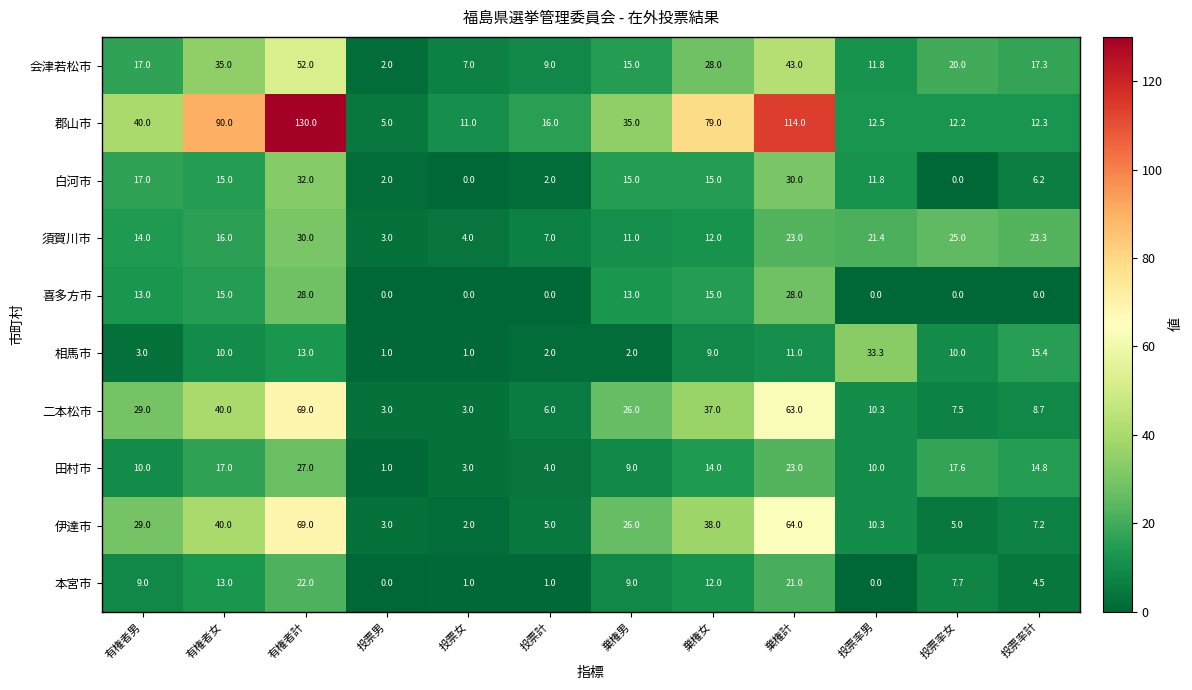

The 須賀川市 series shows 11.0 at 棄権男. True or false?

True